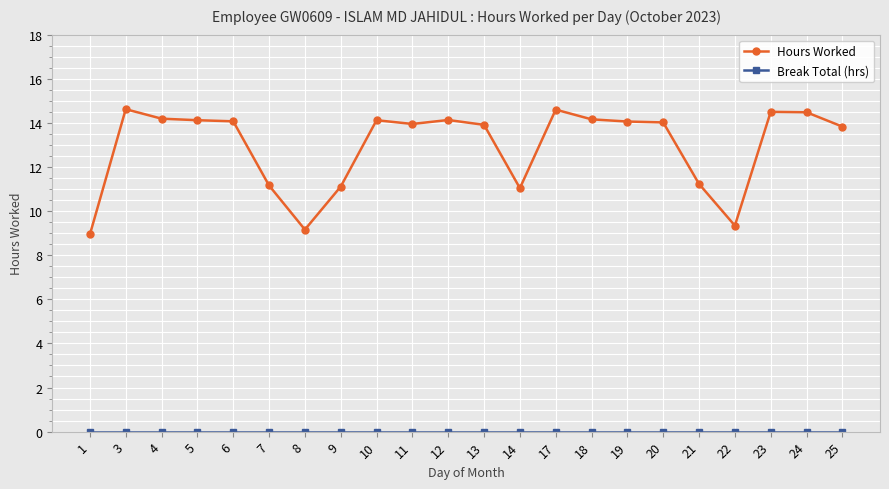

Which series has the widest spread of values?

Hours Worked